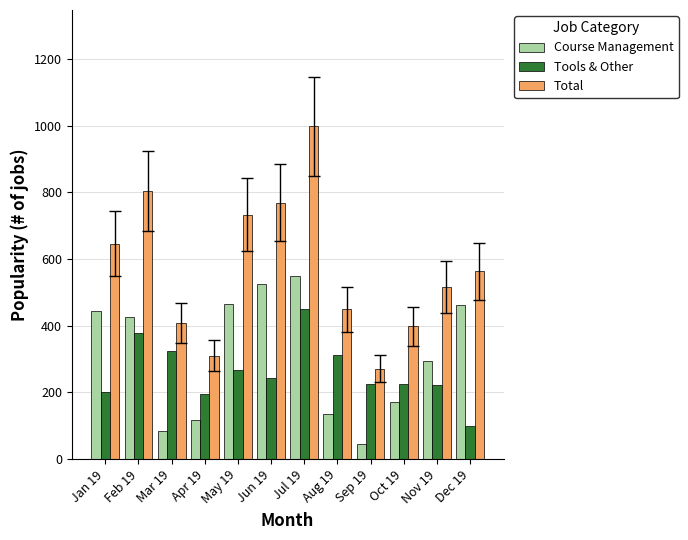

Rank the series by their maximum value, from highest to lowest.

Total, Course Management, Tools & Other